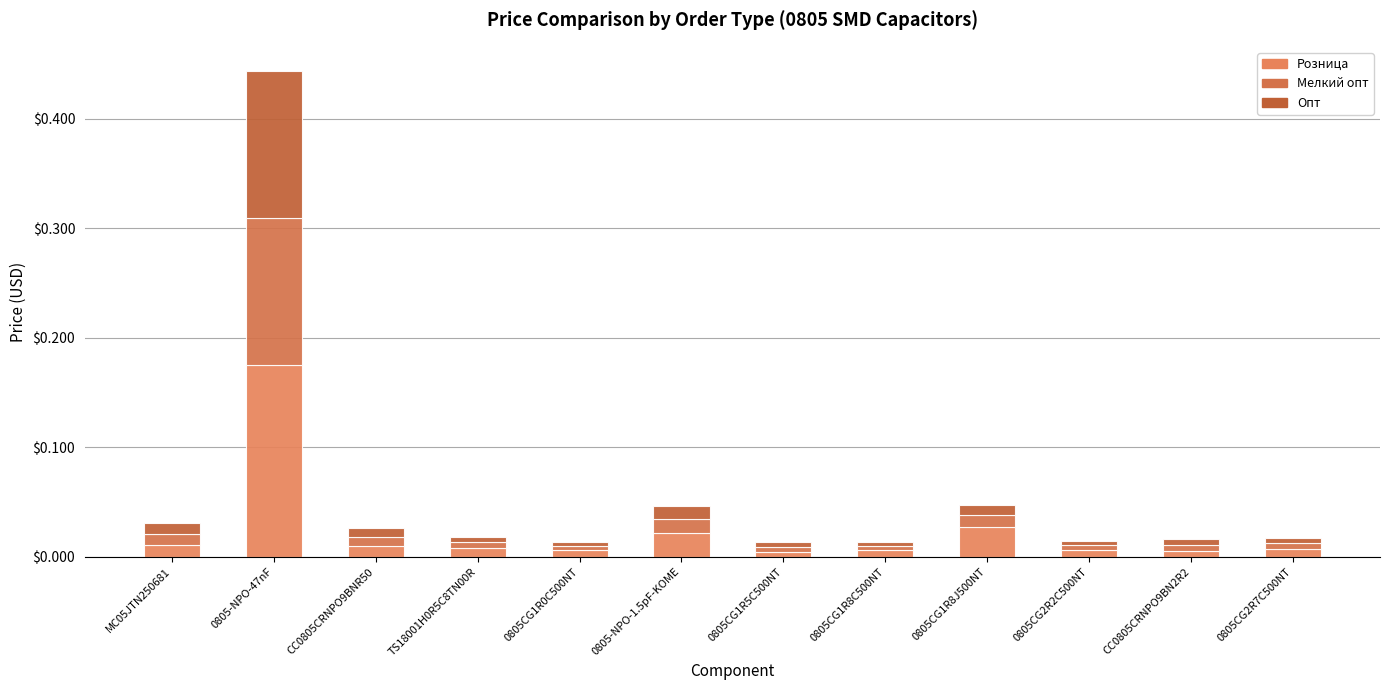

Rank the series at 0805-NPO-1.5pF-KOME from lowest to highest value.

Опт, Мелкий опт, Розница